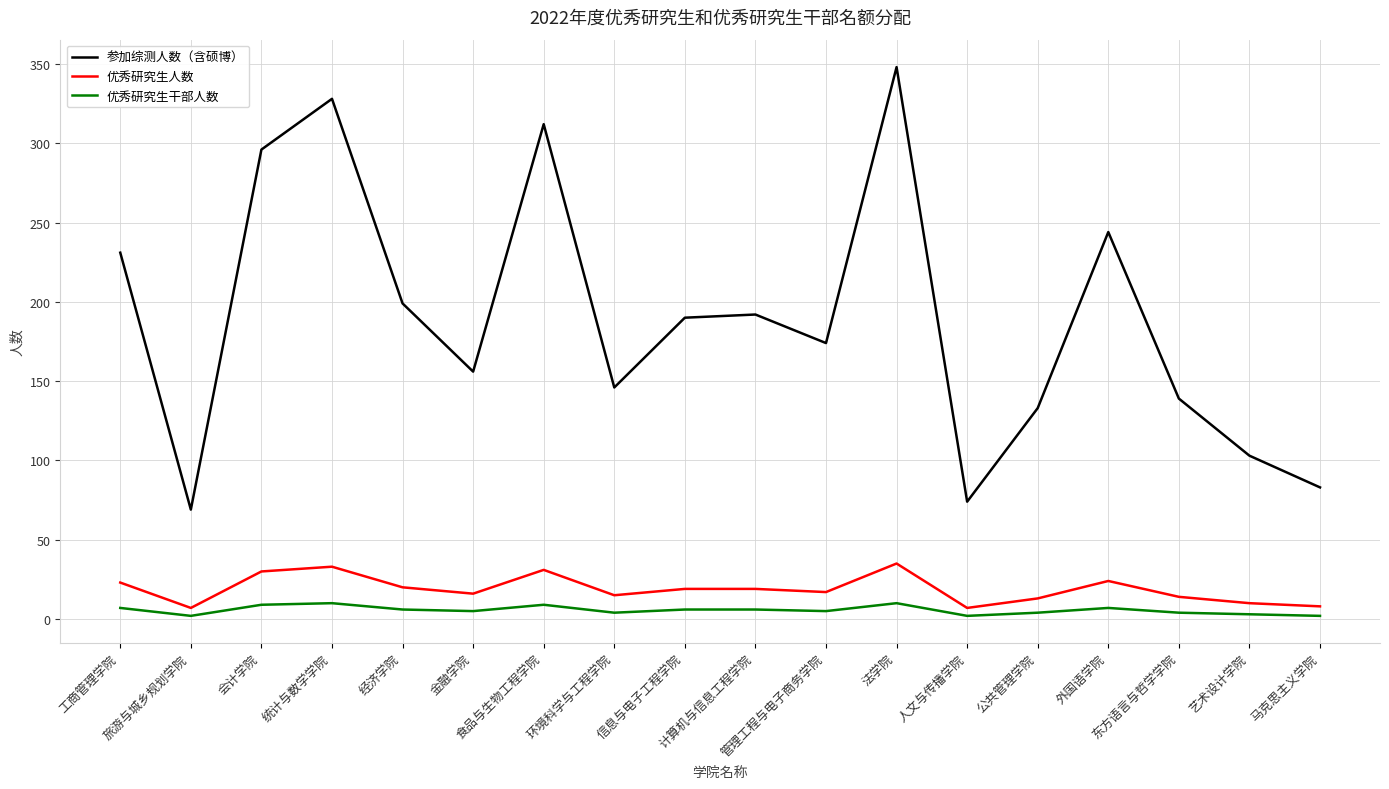

What is the greatest value displayed?

348